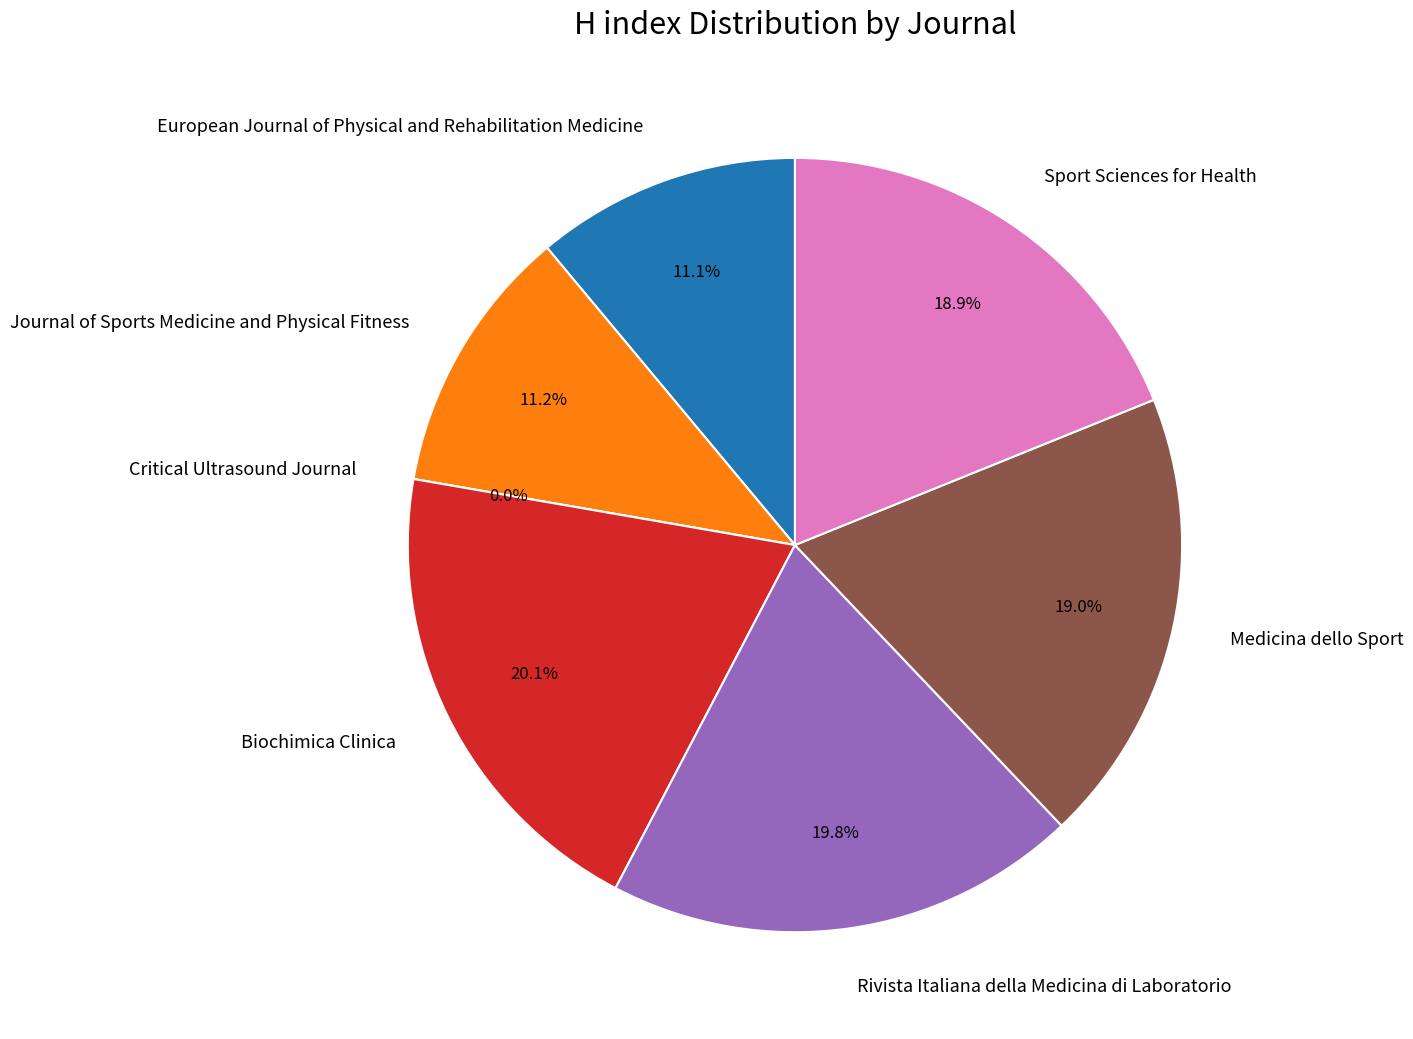

To the nearest percent, what percentage of the pie is European Journal of Physical and Rehabilitation Medicine?

11%